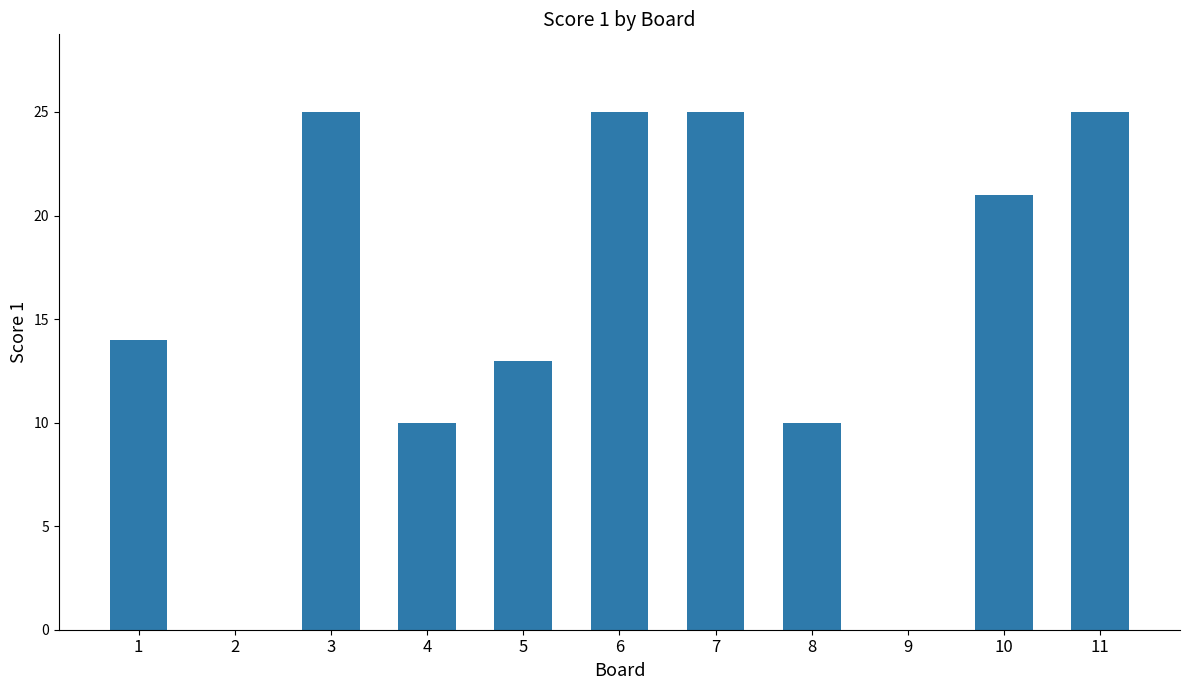

What is the maximum value shown in the chart?

25